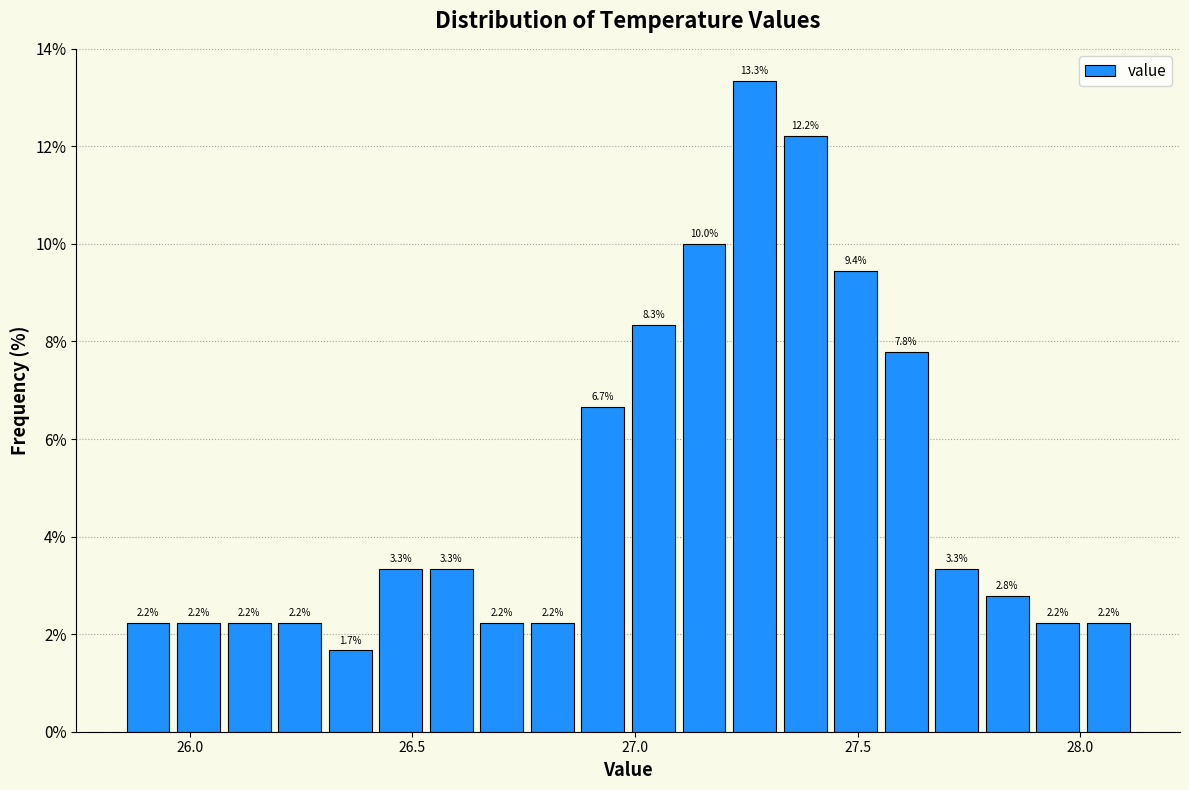

Read against the x-axis, roughly where is the centre of the tallest bar?

27.25